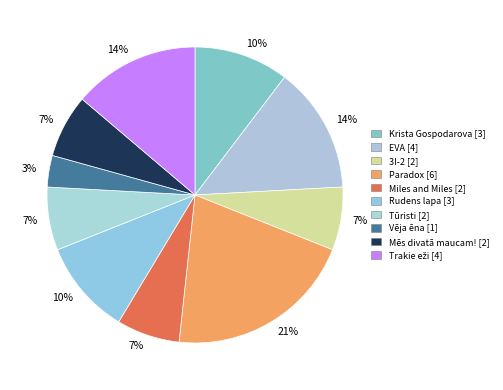

What is the largest slice in the pie chart?

Paradox